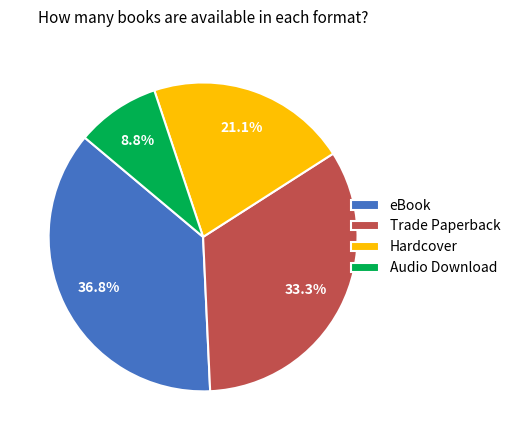

To the nearest percent, what percentage of the pie is Hardcover?

21%